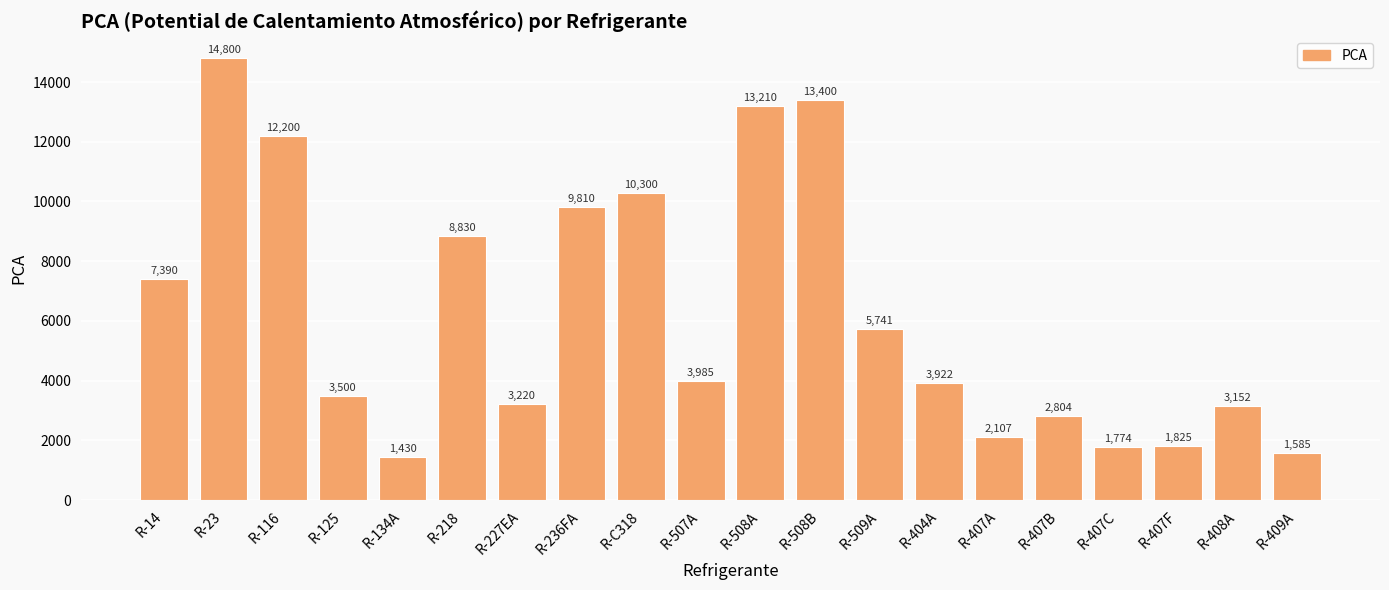

Rank the categories by value from lowest to highest.

R-134A, R-409A, R-407C, R-407F, R-407A, R-407B, R-408A, R-227EA, R-125, R-404A, R-507A, R-509A, R-14, R-218, R-236FA, R-C318, R-116, R-508A, R-508B, R-23